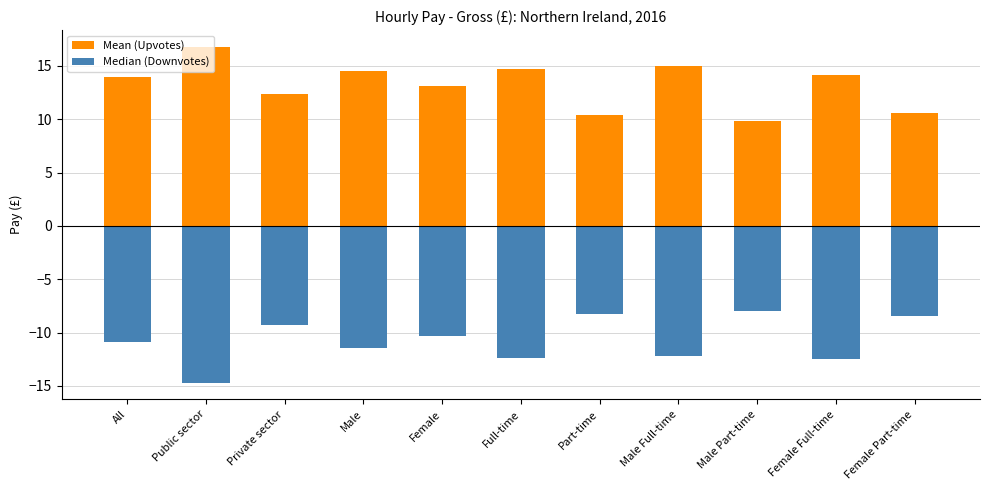

Which label corresponds to the smallest value in the chart?

Public sector